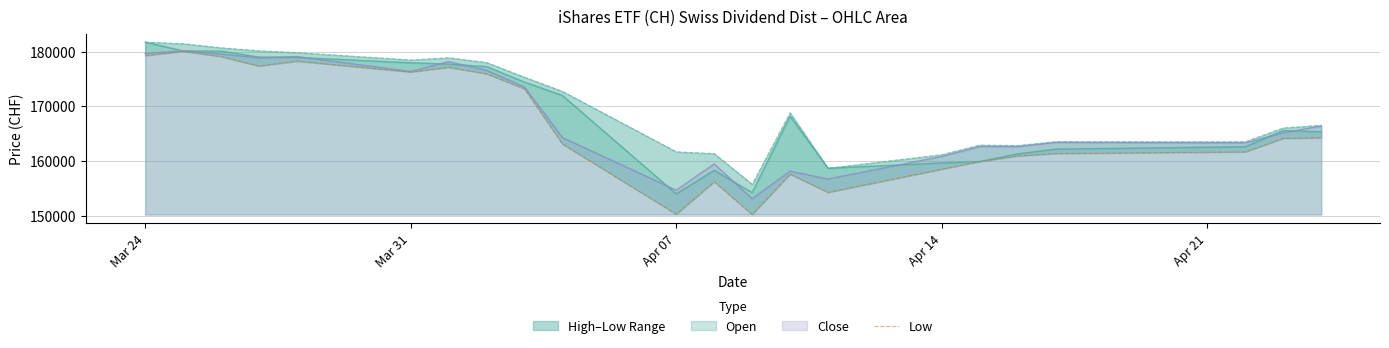

What is the highest value of the Open series?

181742